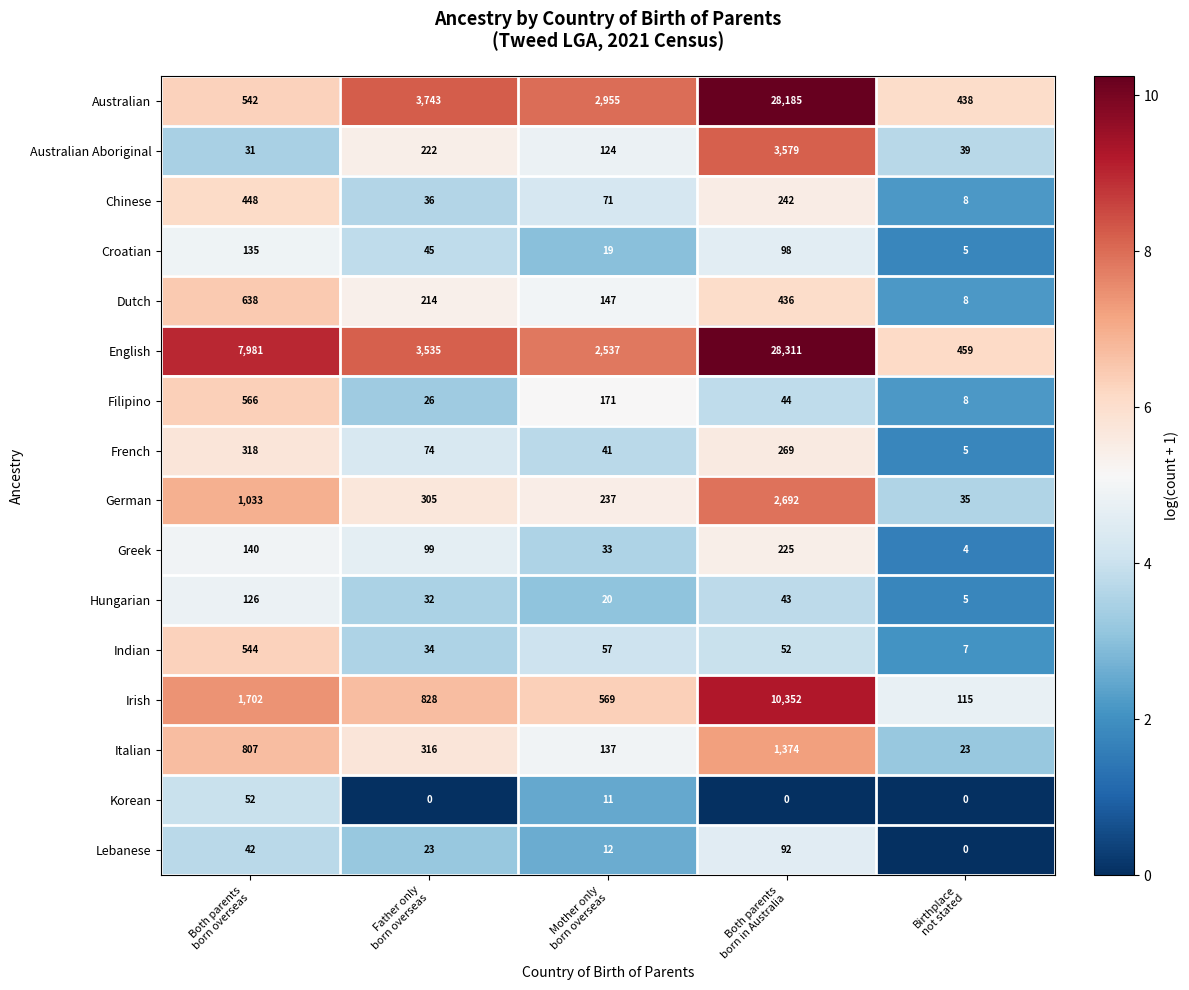

Which series has the largest total across all categories?

English